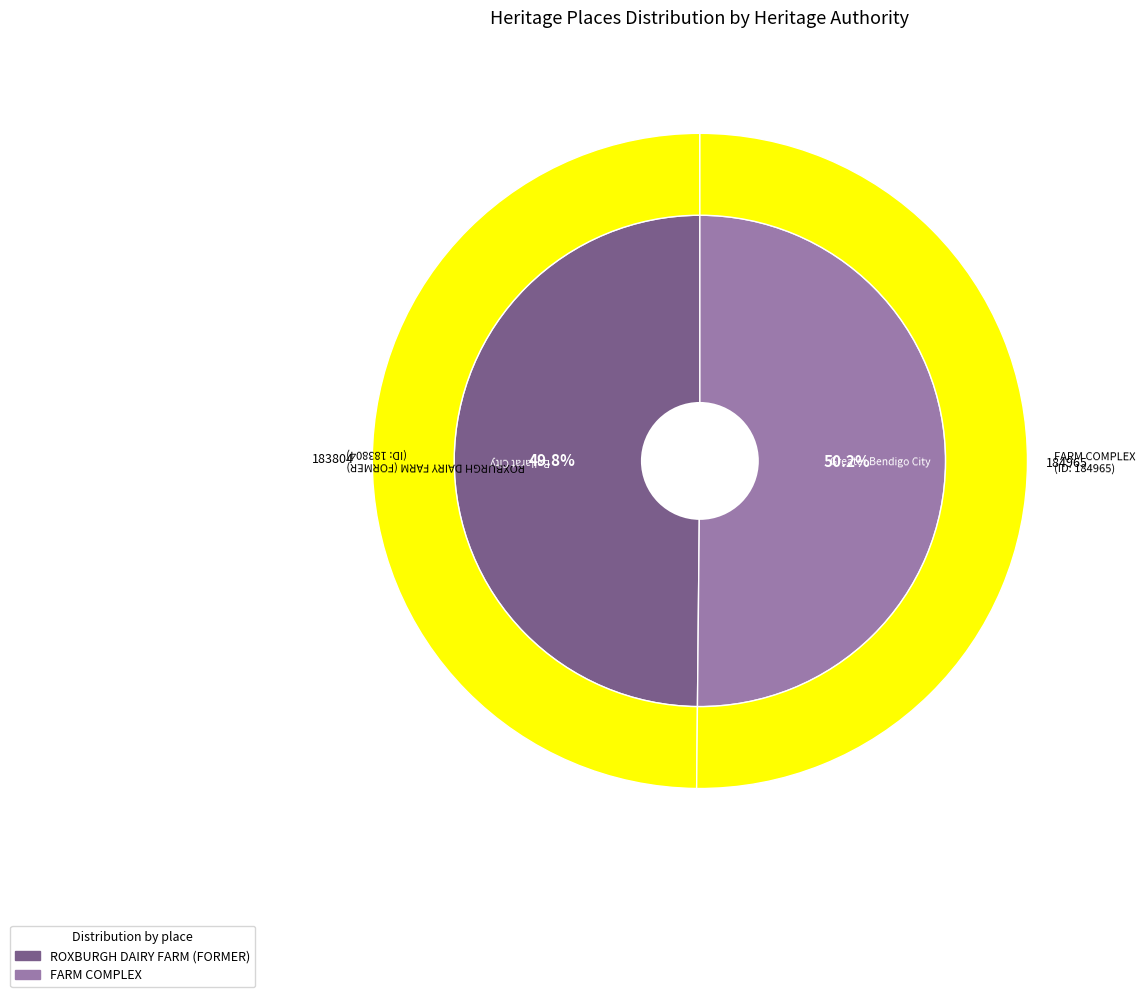

Count the number of slices in the pie.

2